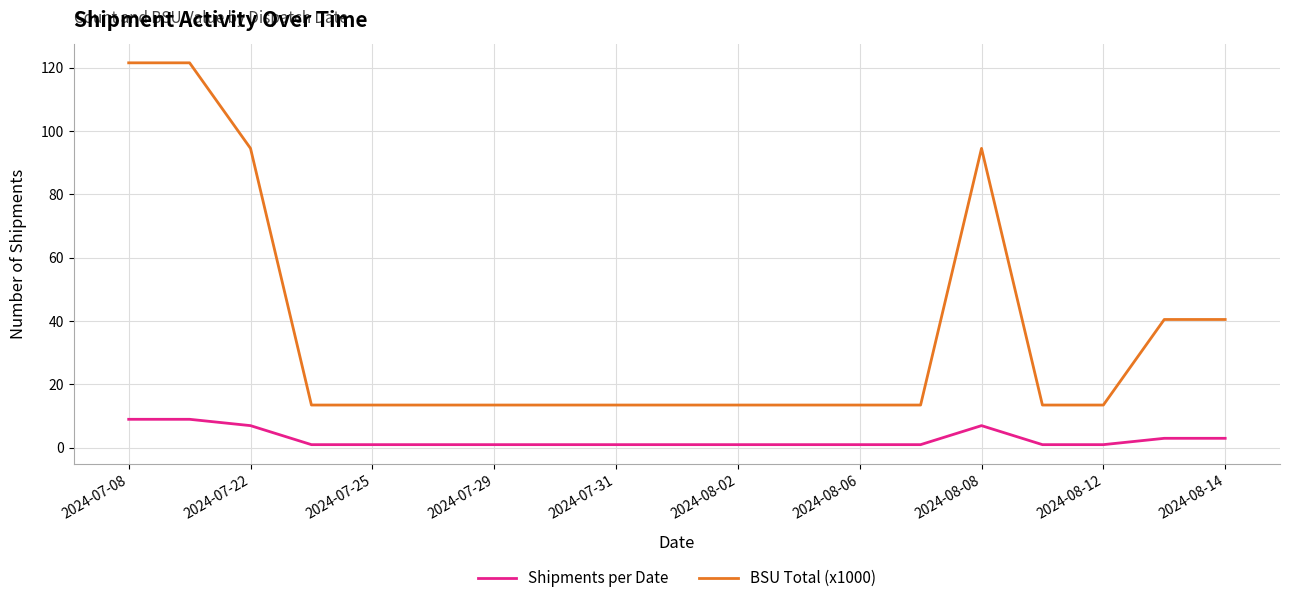

True or false: Shipments per Date and BSU Total (x1000) intersect in this chart.

False